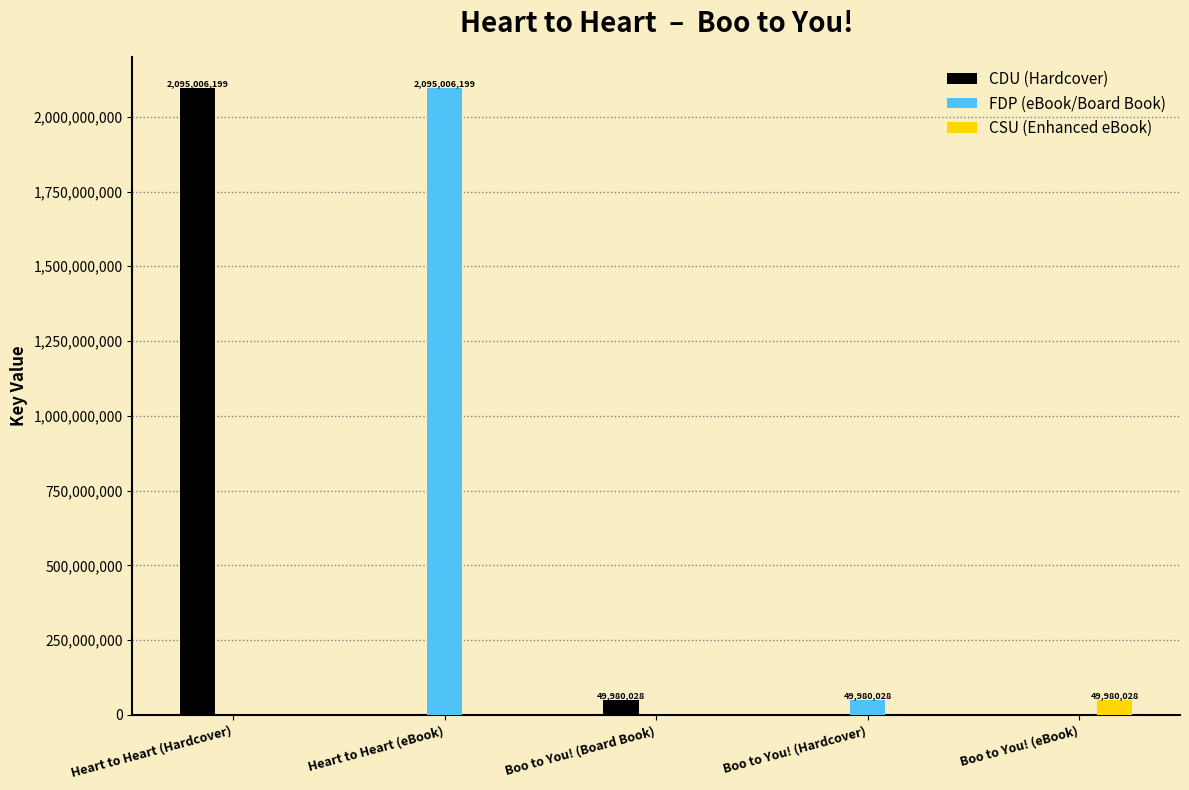

Does the chart contain stacked bars?

No